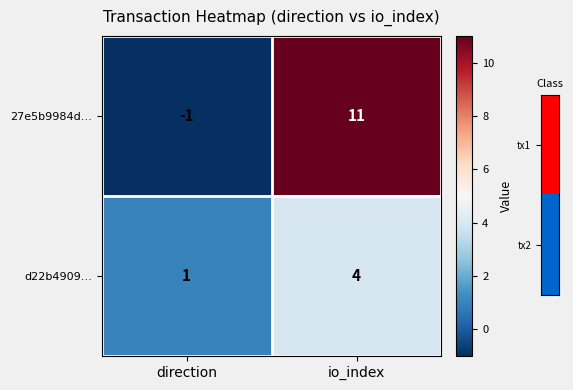

Is it true that d22b4909… equals 4 at io_index?

True